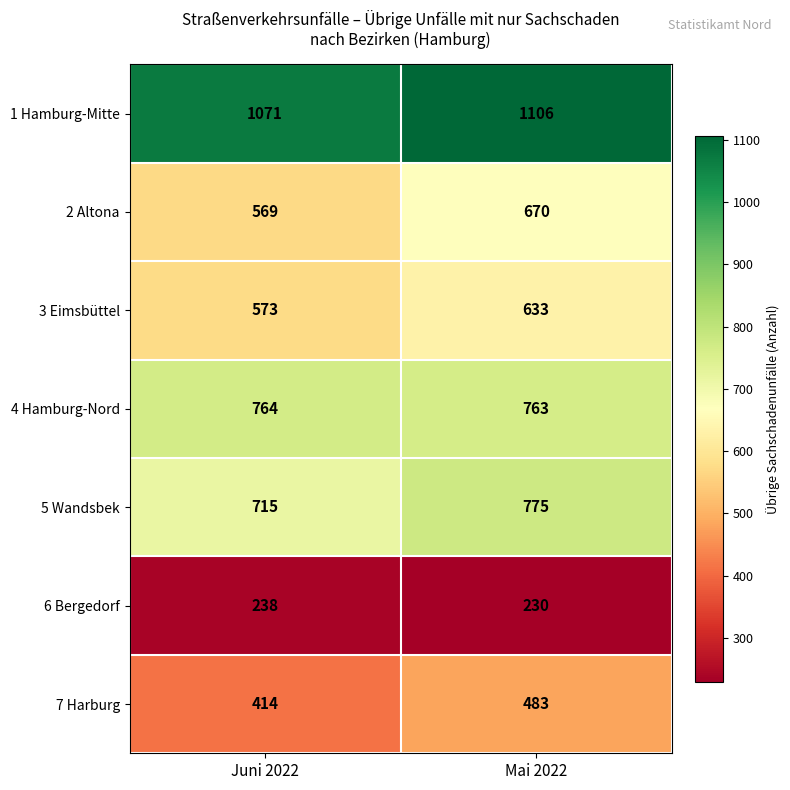

What is the sum of all 1 Hamburg-Mitte values?

2177